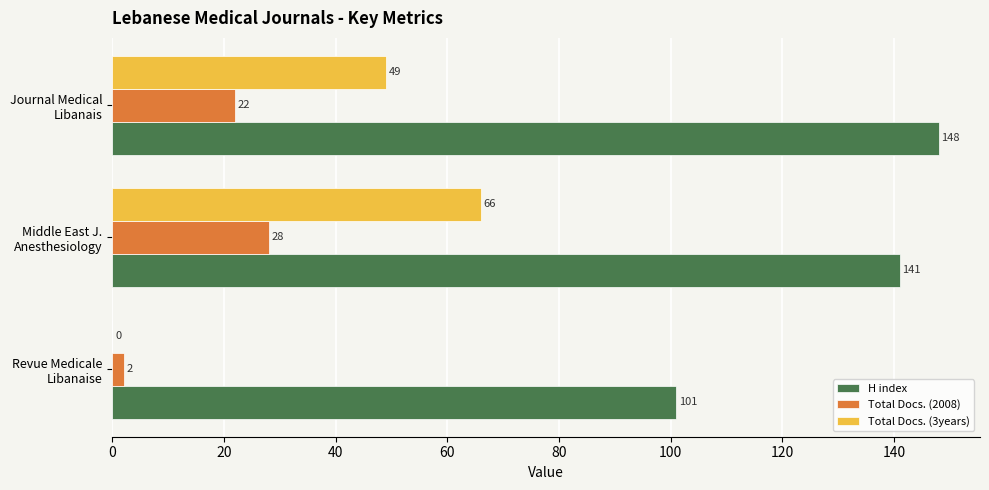

Which series has the largest total across all categories?

H index